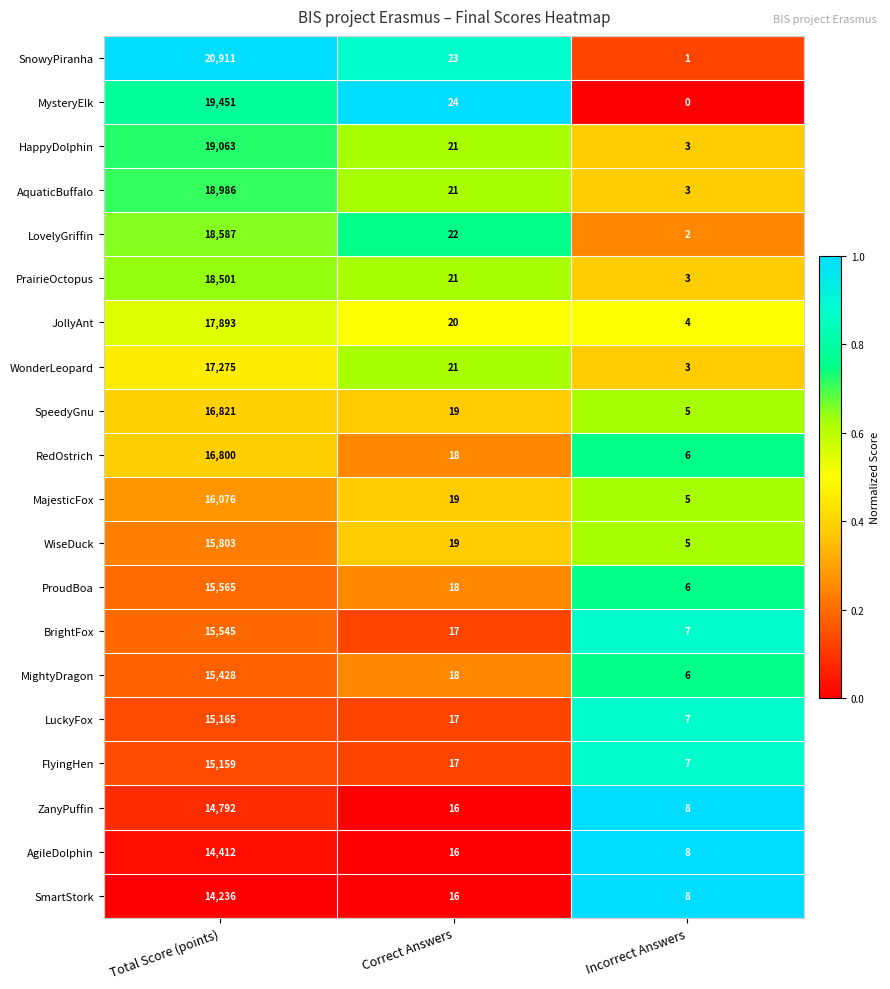

Between Total Score (points) and Correct Answers, which series saw the biggest shift?

SnowyPiranha